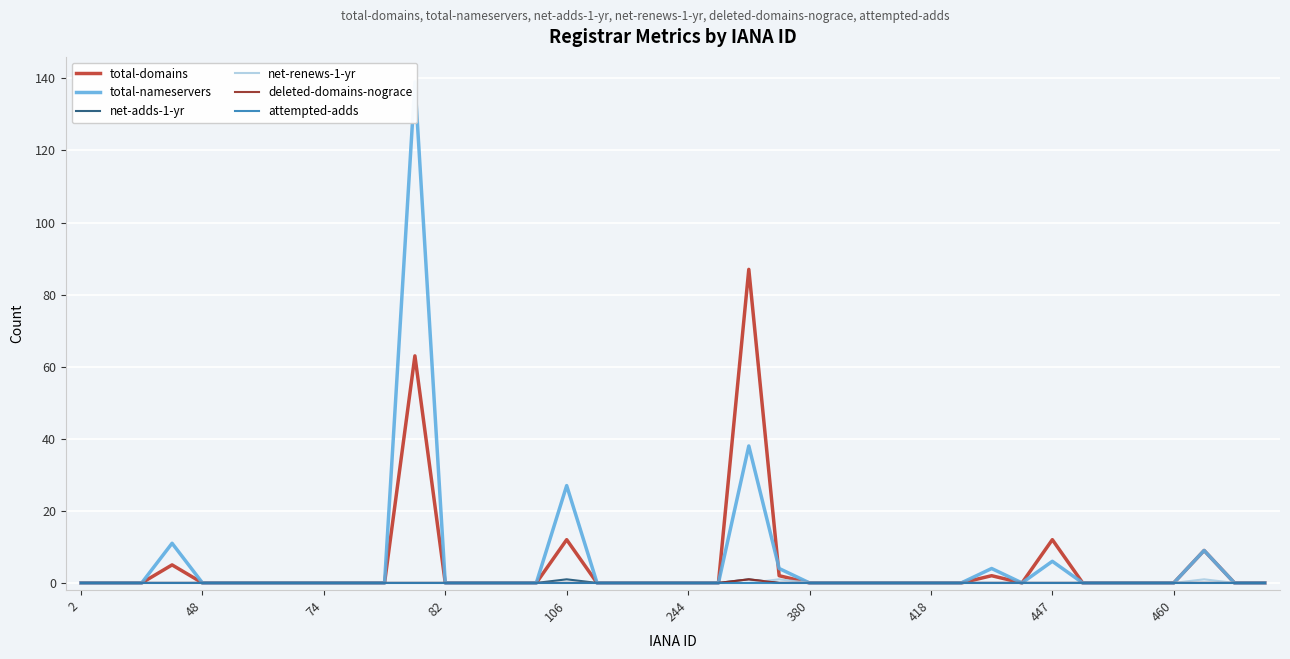

The net-adds-1-yr series shows 0 at 447. True or false?

True